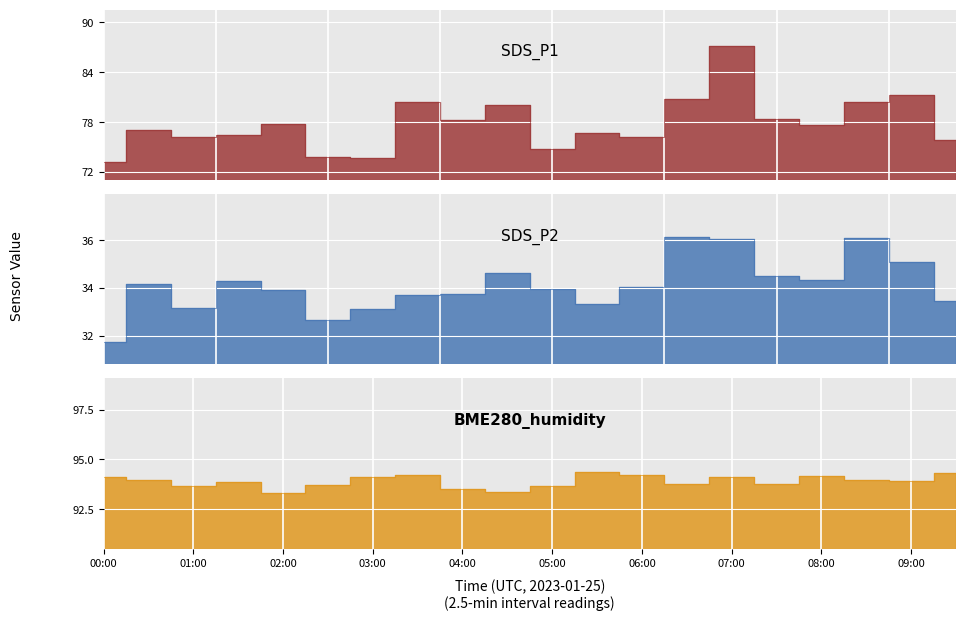

Reading left to right, list all the values displayed in this chart.

SDS_P1: 73.2	77.1	76.2	76.5	77.8	73.8	73.7	80.4	78.3	80.0	74.8	76.7	76.2	80.8	87.2	78.4	77.6	80.4	81.3	75.9
SDS_P2: 31.8	34.2	33.1	34.3	33.9	32.7	33.1	33.7	33.7	34.6	34.0	33.3	34.0	36.1	36.0	34.5	34.3	36.1	35.1	33.5
BME280_humidity: 94.1	94.0	93.7	93.9	93.3	93.7	94.1	94.2	93.5	93.4	93.7	94.4	94.2	93.8	94.1	93.8	94.2	94.0	93.9	94.3